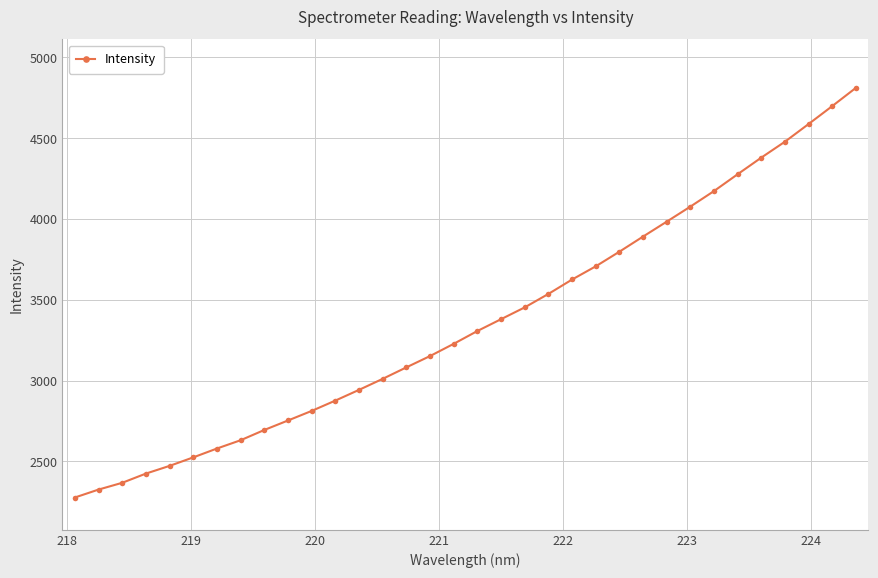

What is the smallest value displayed?

2276.4